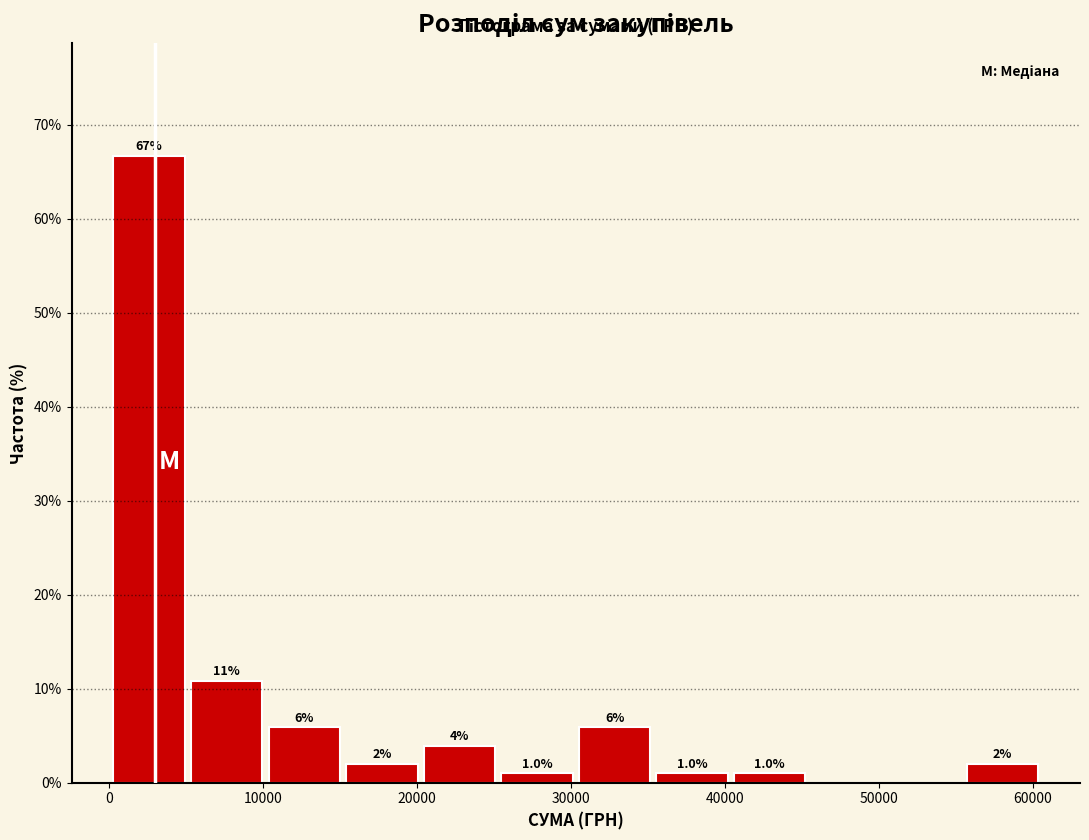

Which range on the x-axis has the tallest bar?

0 to 5000